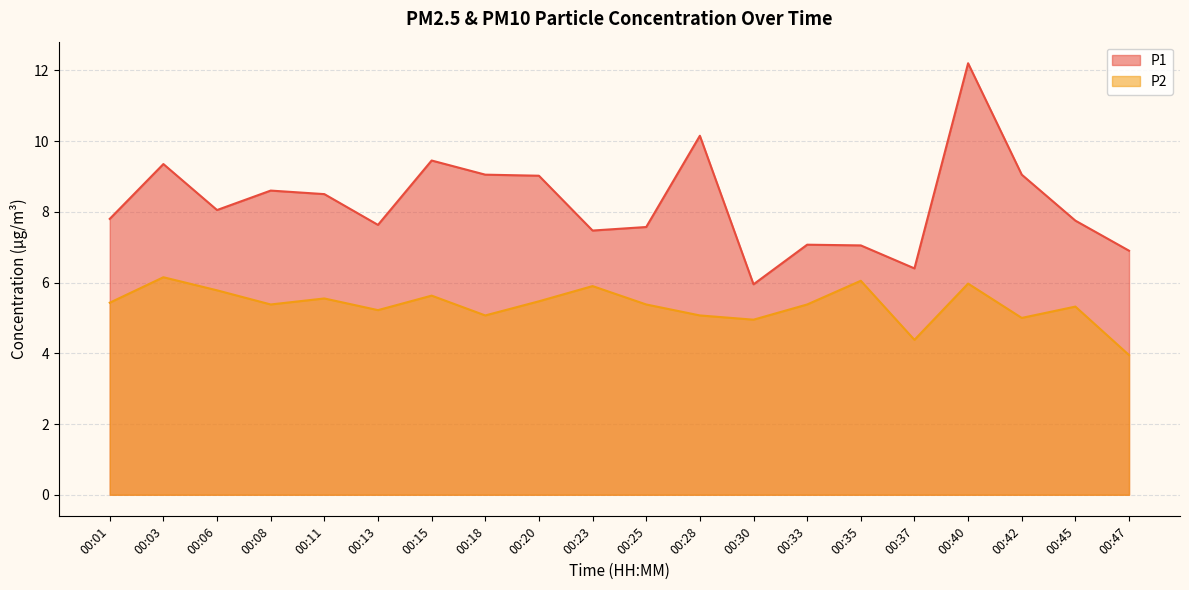

At 00:45, list the series in order from smallest to largest.

P2, P1